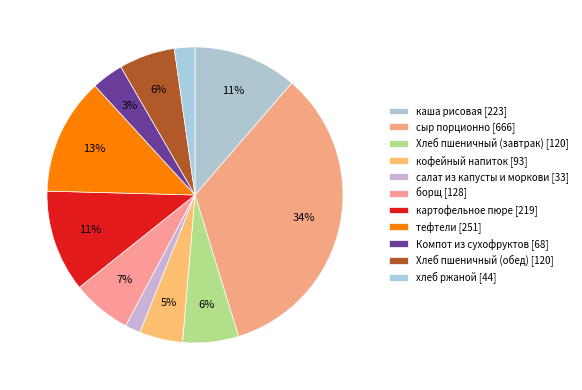

How many segments does this pie chart have?

11